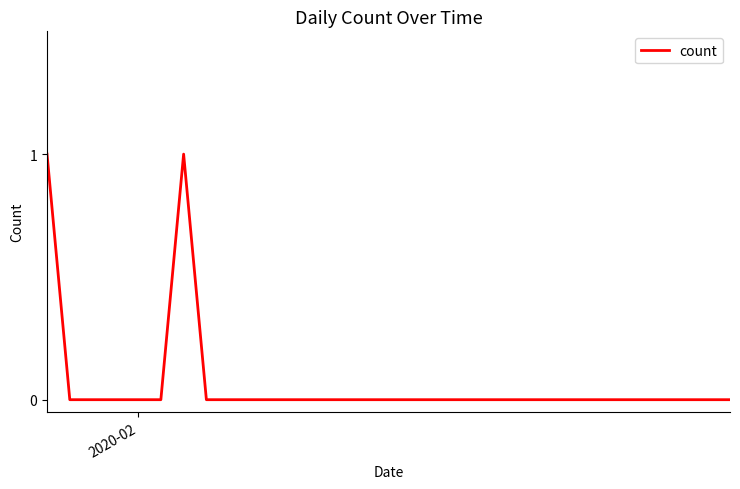

What is the difference between the second highest and second lowest values?

1